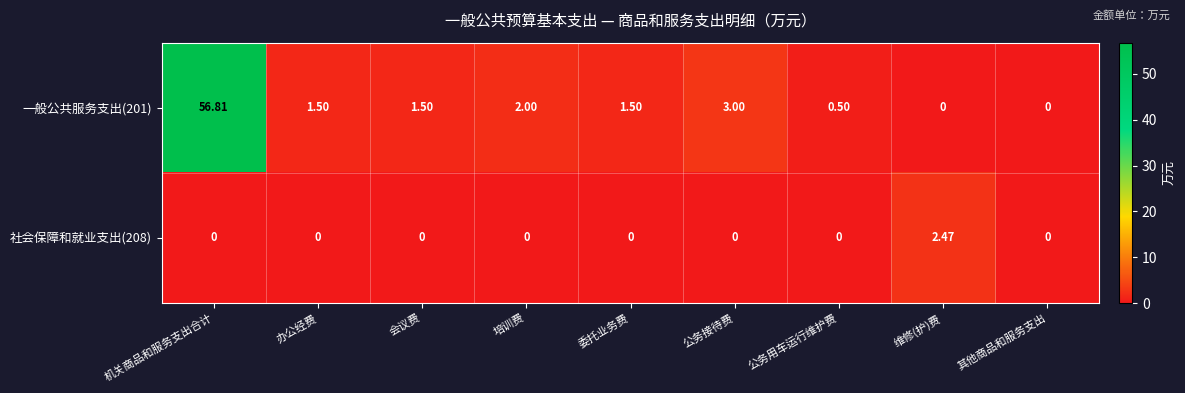

Where is 一般公共服务支出(201) nearest to the value 28?

公务接待费